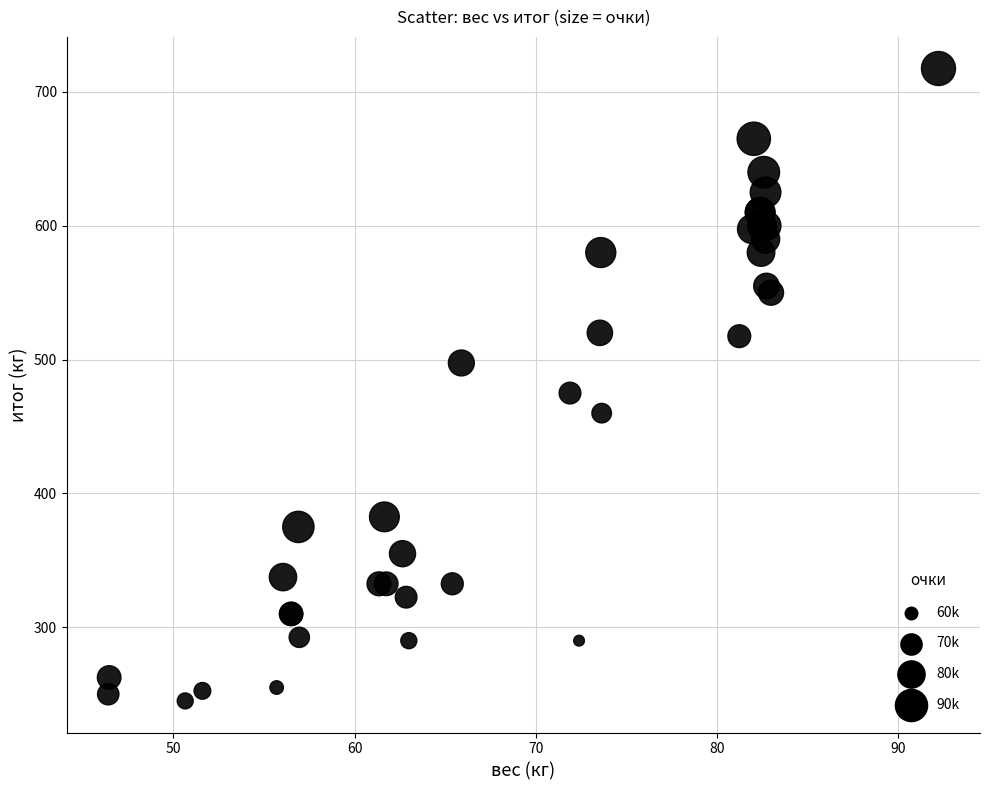

What Y value in the scatter plot is closest to 481?

475.0